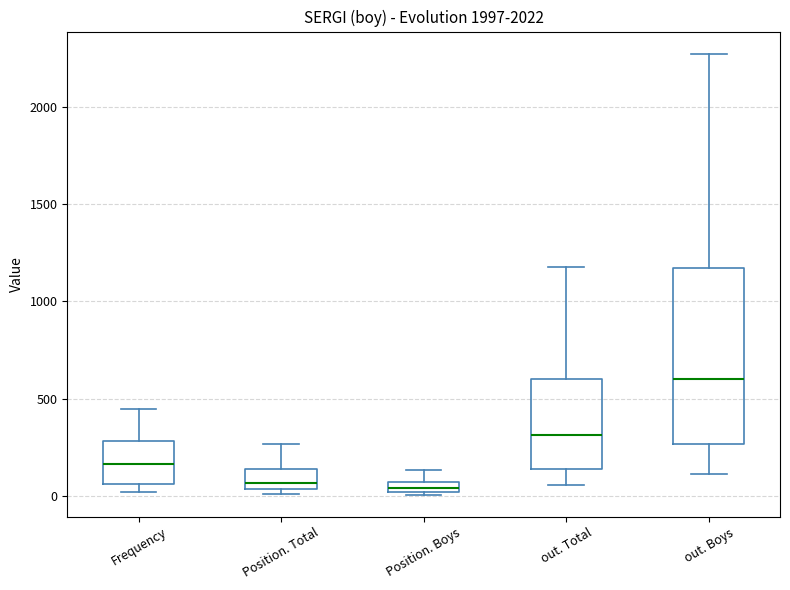

Which box is the tallest, from its lower edge to its upper edge?

out. Boys